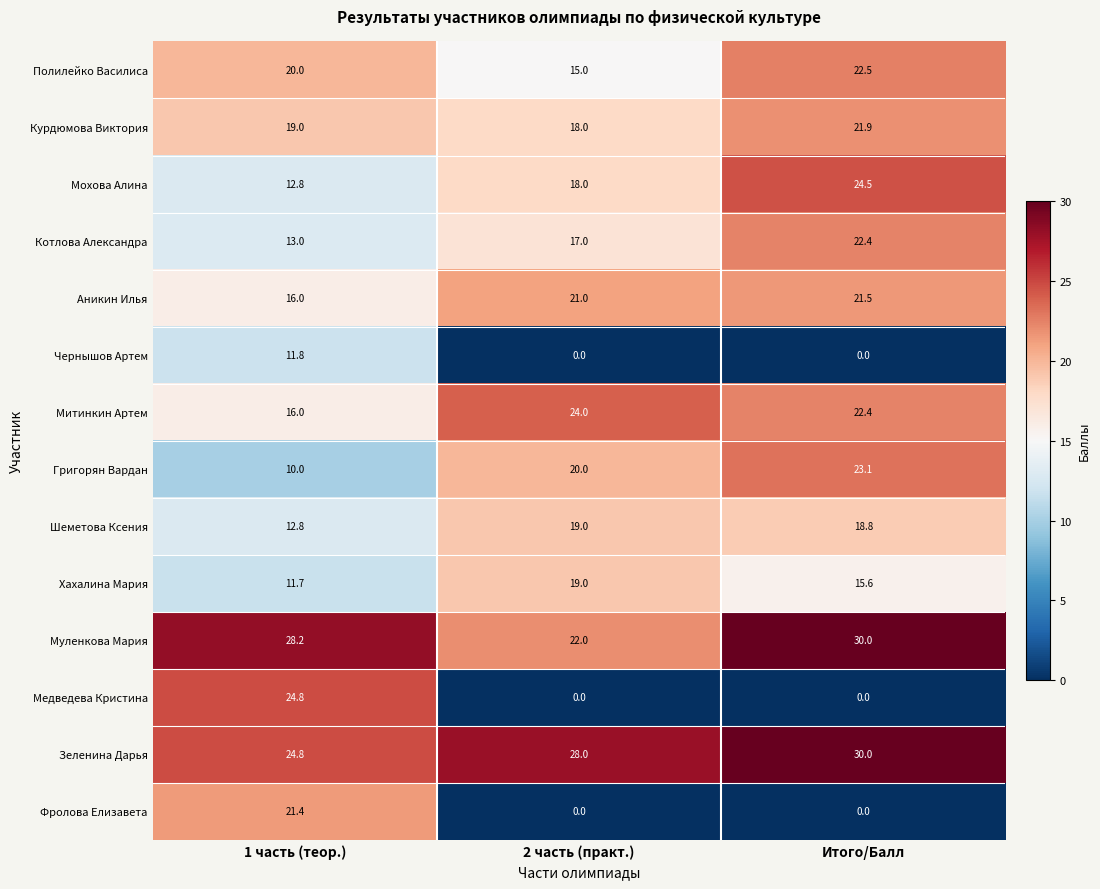

List the labels in order of Зеленина Дарья value, largest first.

Итого/Балл, 2 часть (практ.), 1 часть (теор.)